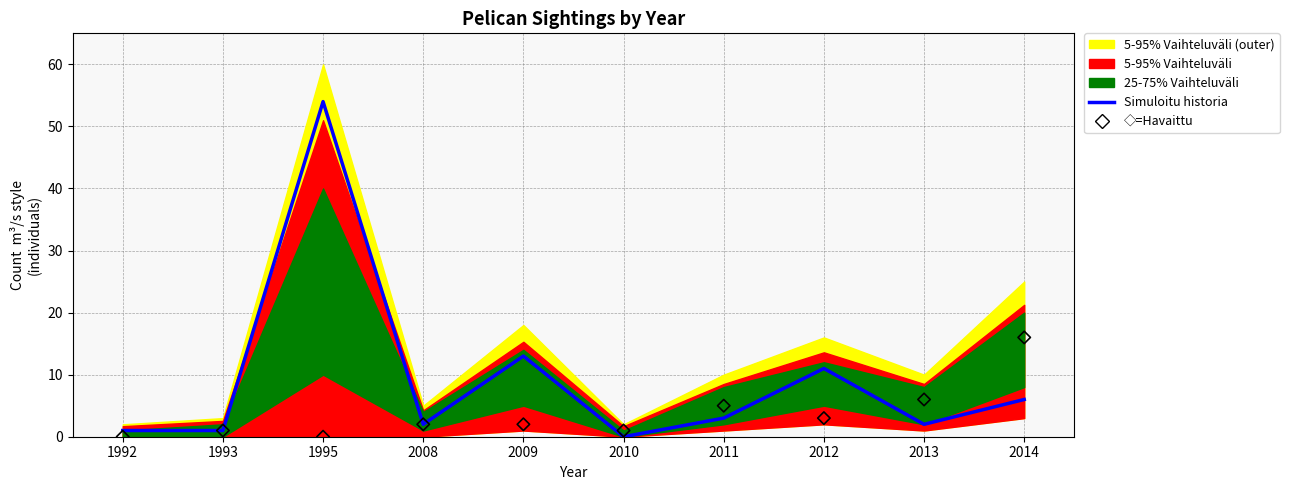

Which series reaches the minimum Y coordinate?

Simuloitu historia (Am. White Pelican)